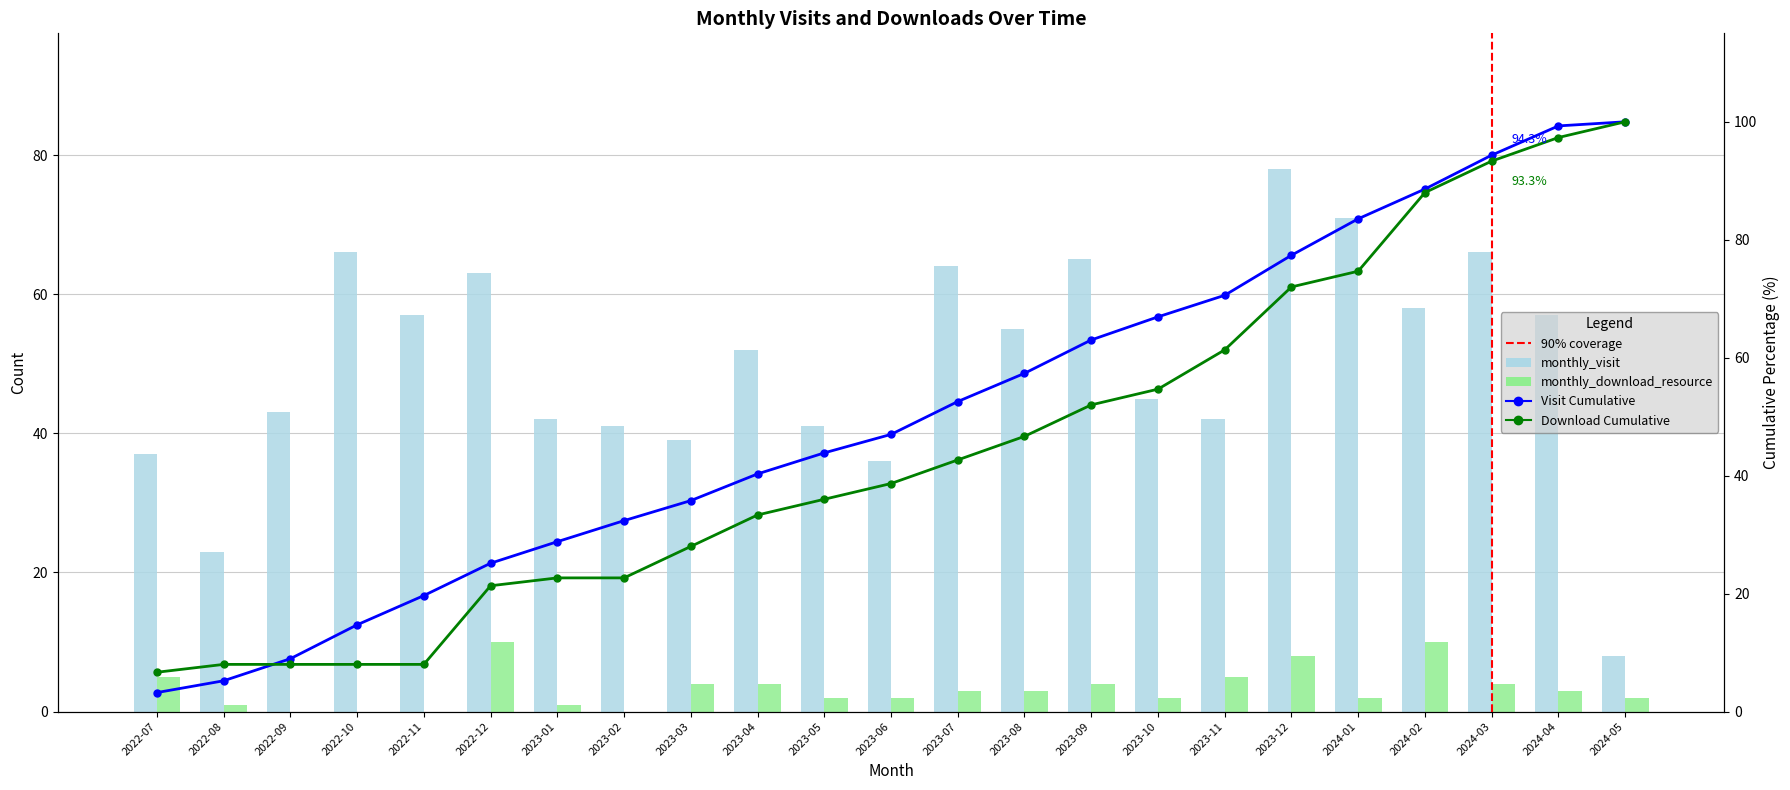

What is the label of the 22nd bar from the right?

2022-08